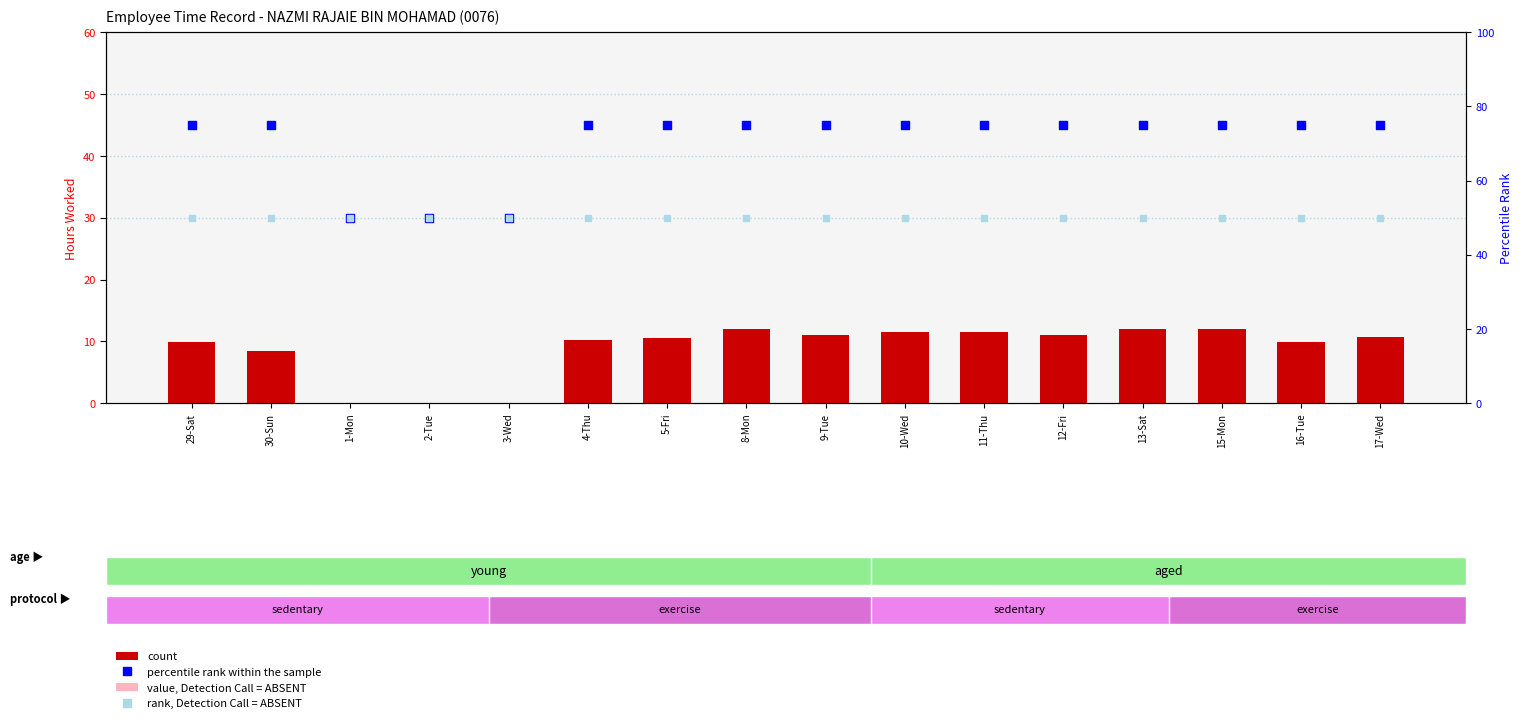

Is the value of rank, Detection Call = ABSENT at 29-Sat greater than the value of percentile rank within the sample at 8-Mon?

No